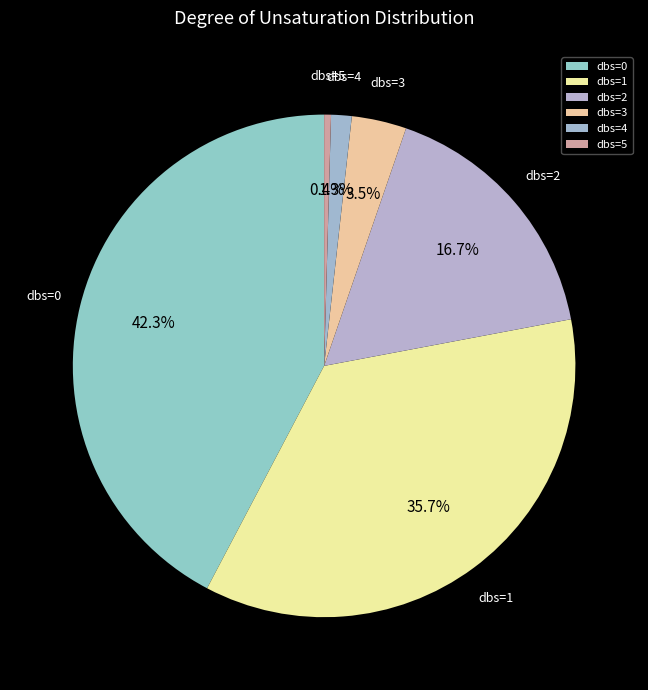

Which slice is the largest?

dbs=0